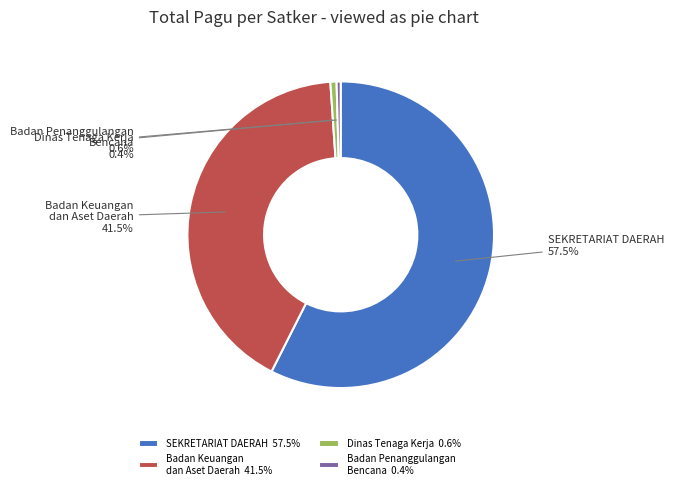

Is SEKRETARIAT DAERAH the majority of the pie?

Yes